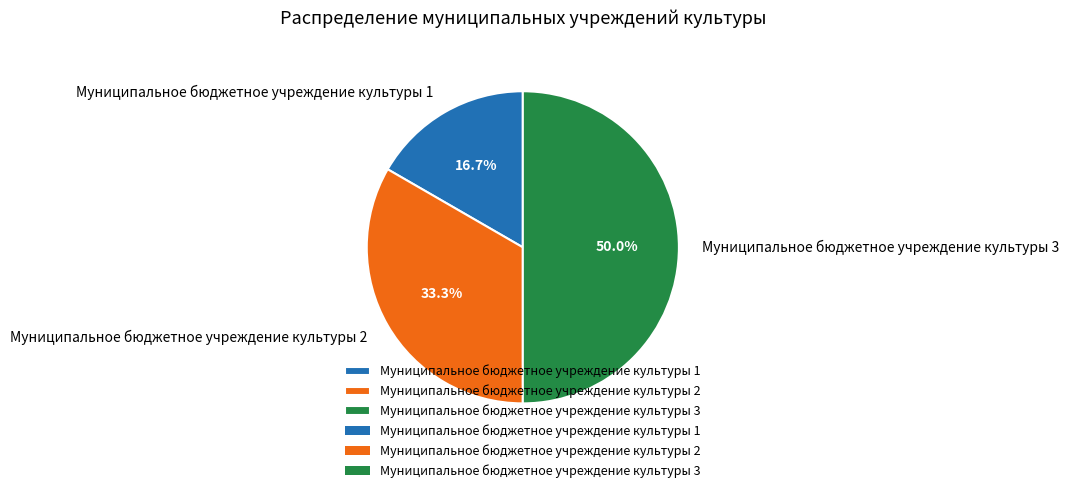

Which category has the biggest portion of the pie?

Муниципальное бюджетное учреждение культуры 3